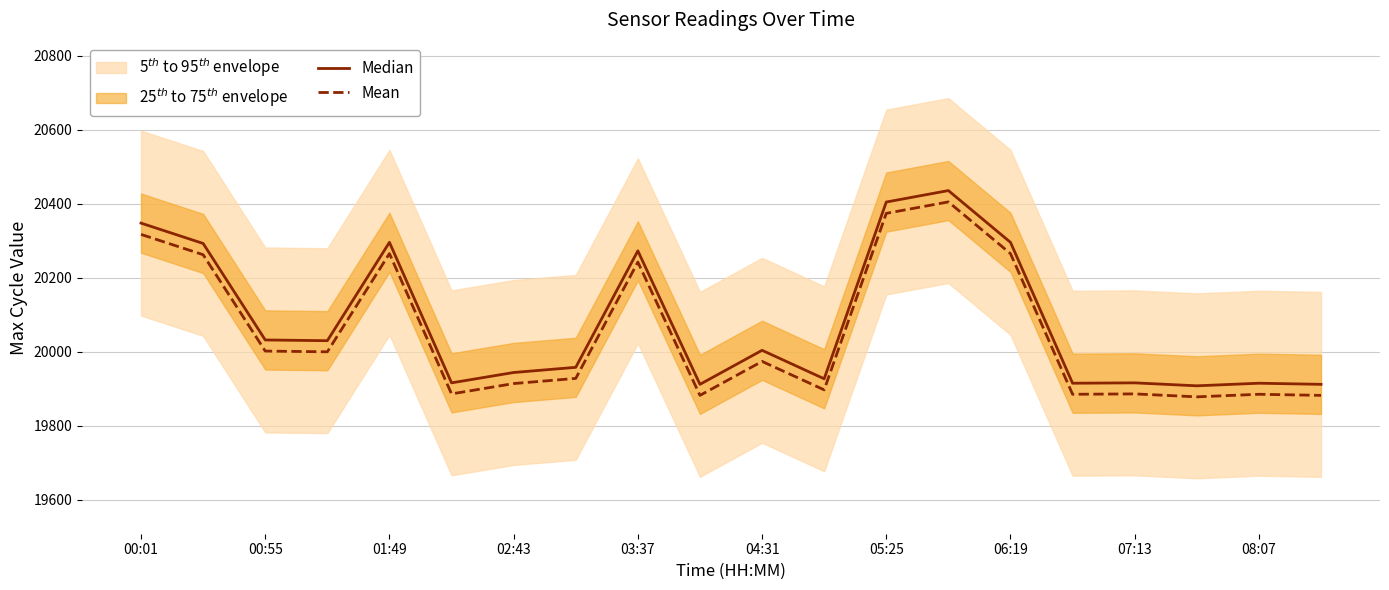

True or false: Mean has a value of 20265.6 at 06:19.

True